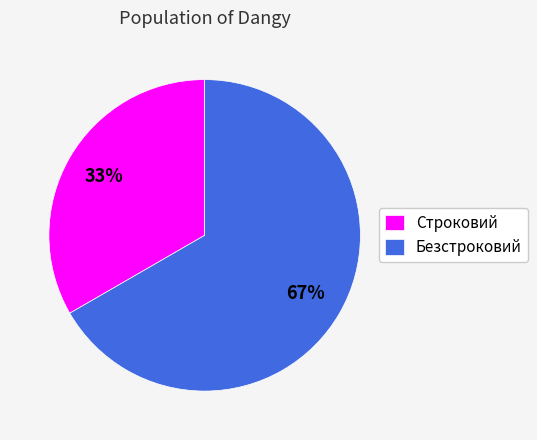

Which has a higher value, Строковий or Безстроковий?

Безстроковий